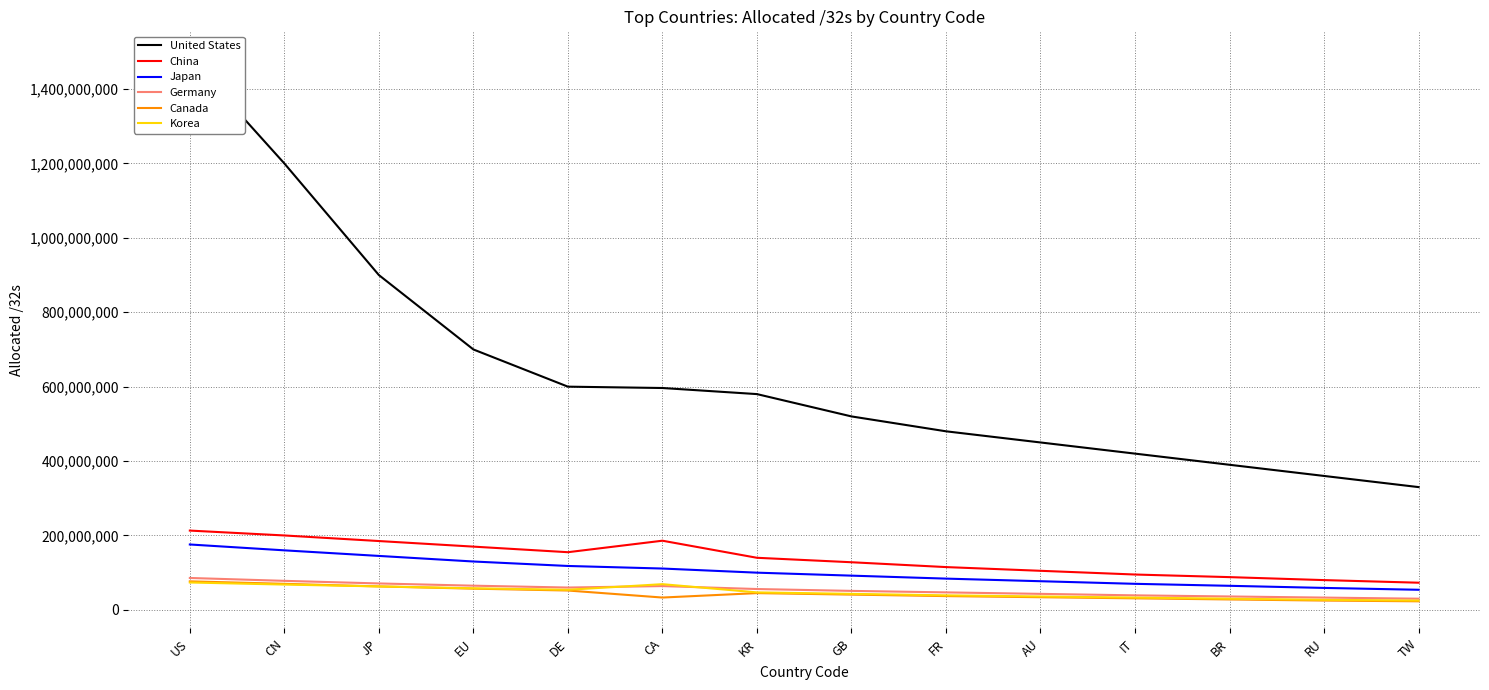

At which category does Korea reach its first local valley?

DE